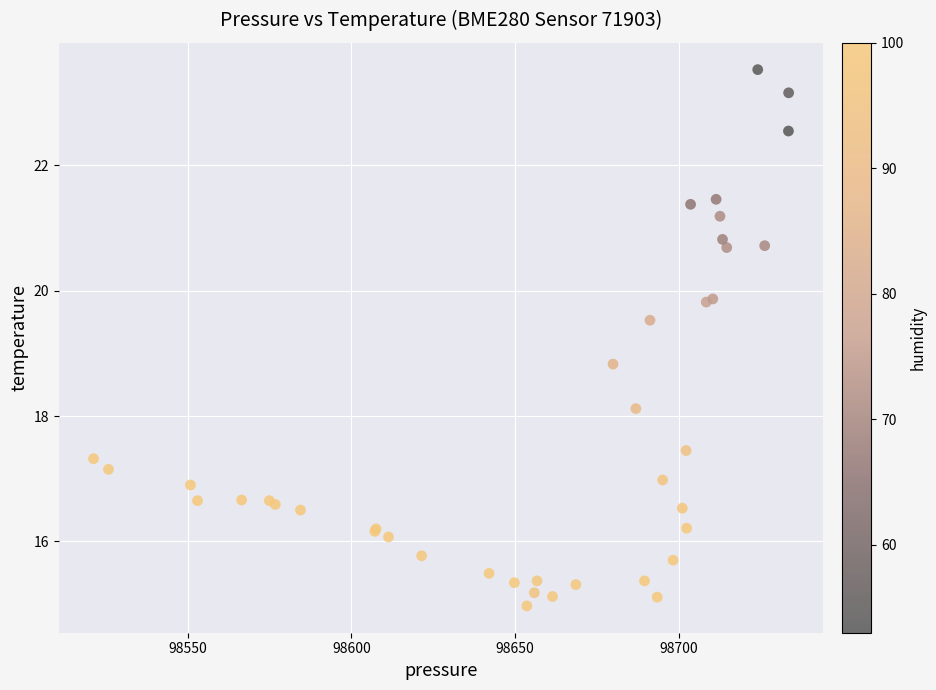

What Y value in the scatter plot is closest to 19?

18.8